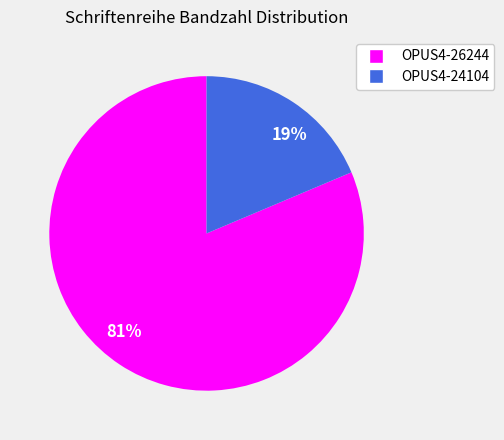

Combined, do OPUS4-26244 and OPUS4-24104 account for over 50%?

Yes